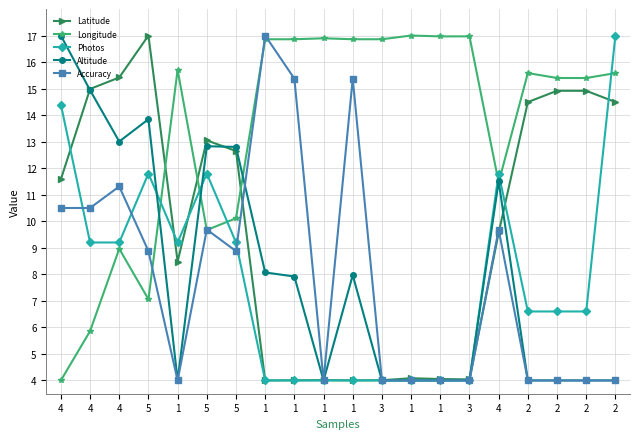

Where is Longitude nearest to the value 10?

5